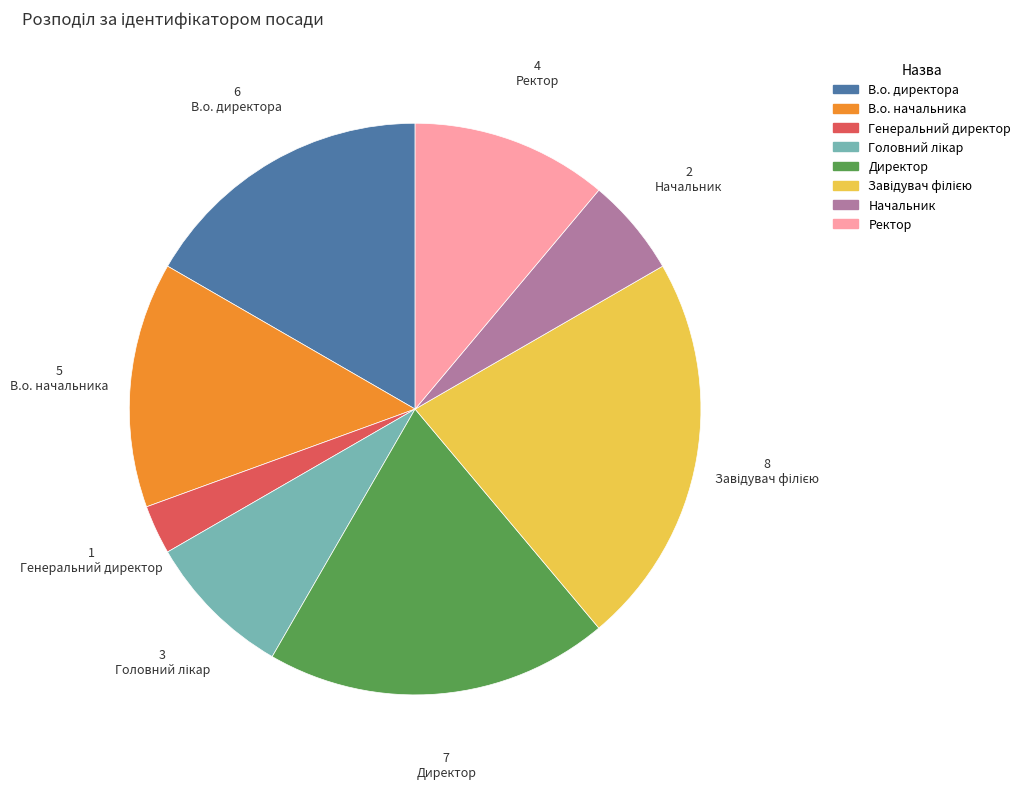

What is the smallest slice in the pie chart?

Генеральний директор